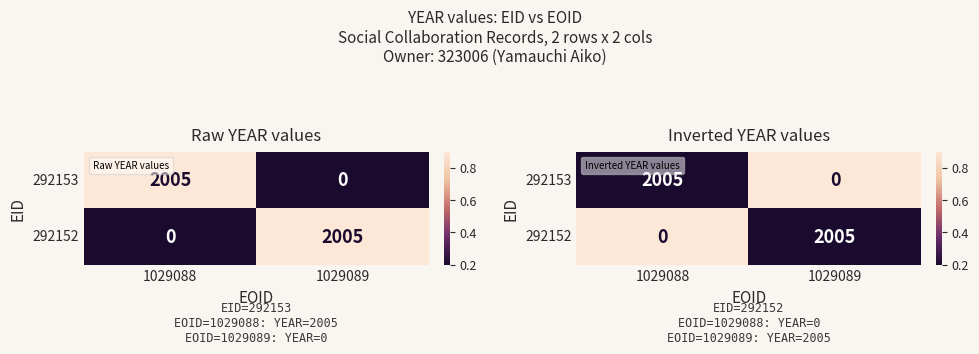

How many 292152 values are between 0 and 1?

2